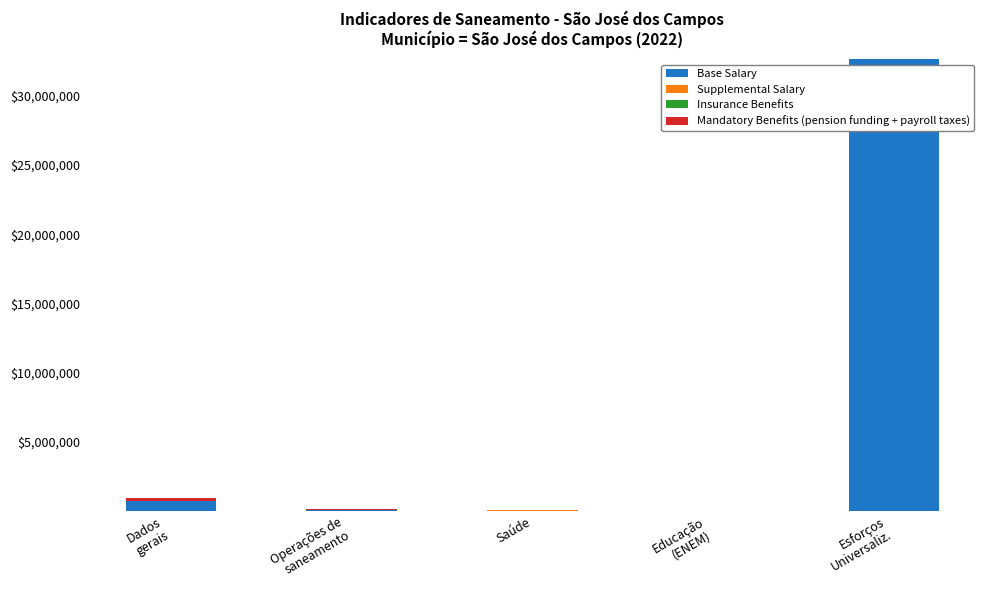

What is the total value across all series at Operações de
saneamento?

131344.4